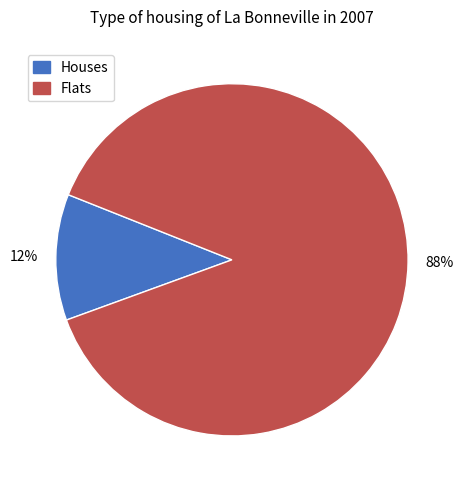

To the nearest percent, what is the average slice percentage?

50%